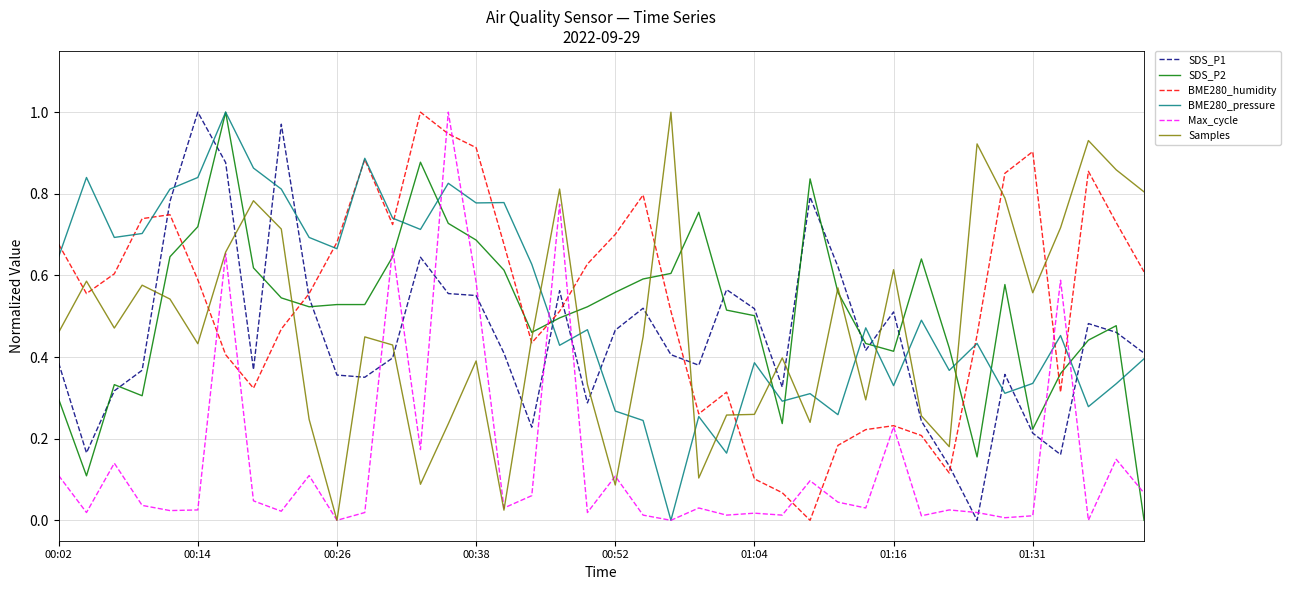

How many intersections are there between SDS_P2 and BME280_humidity?

8